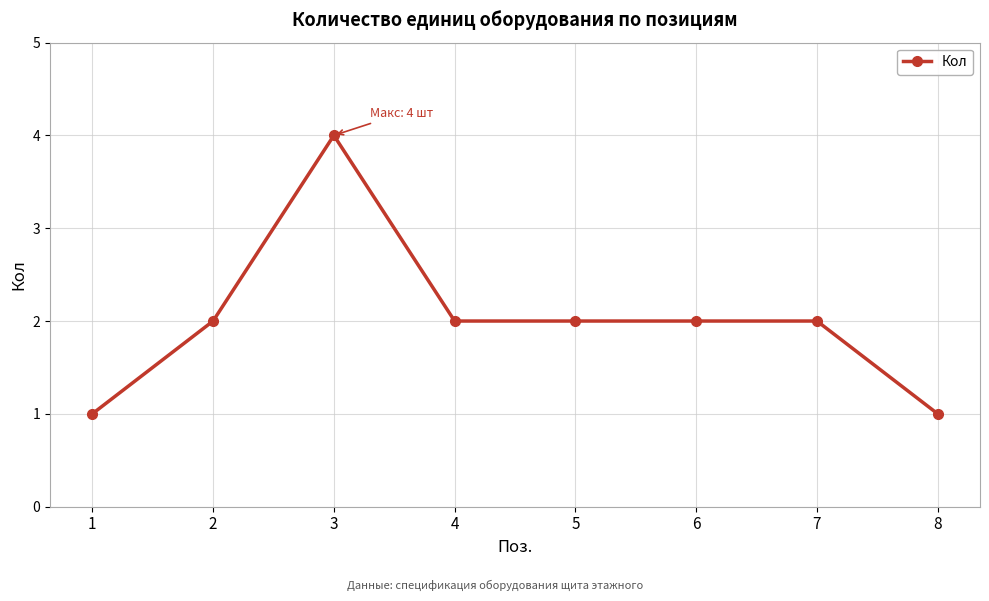

The value at 4 is 1. True or false?

False